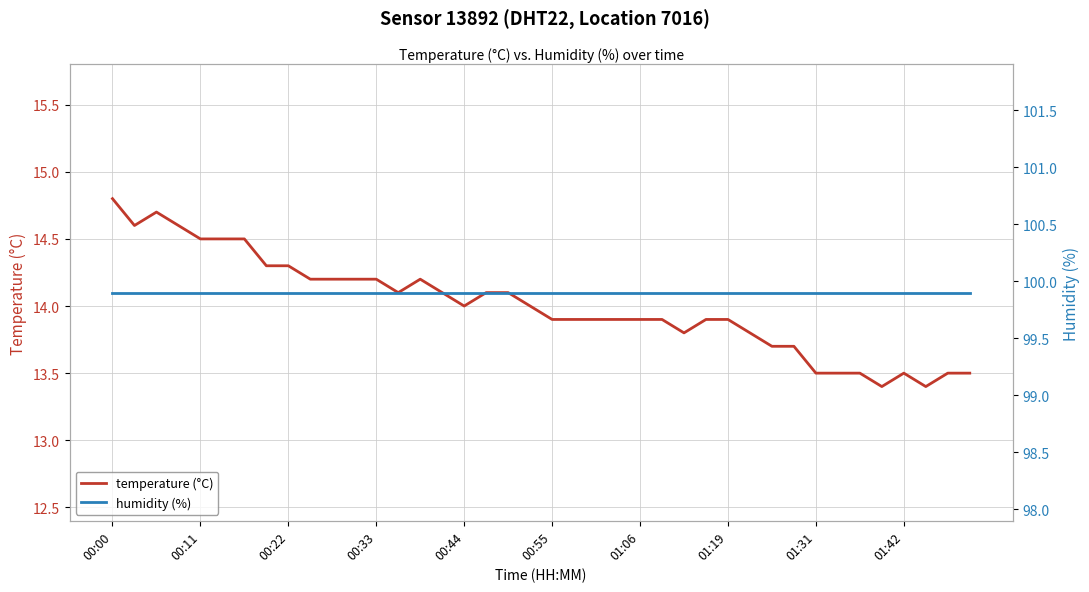

Which series has the widest spread of values?

temperature (°C)